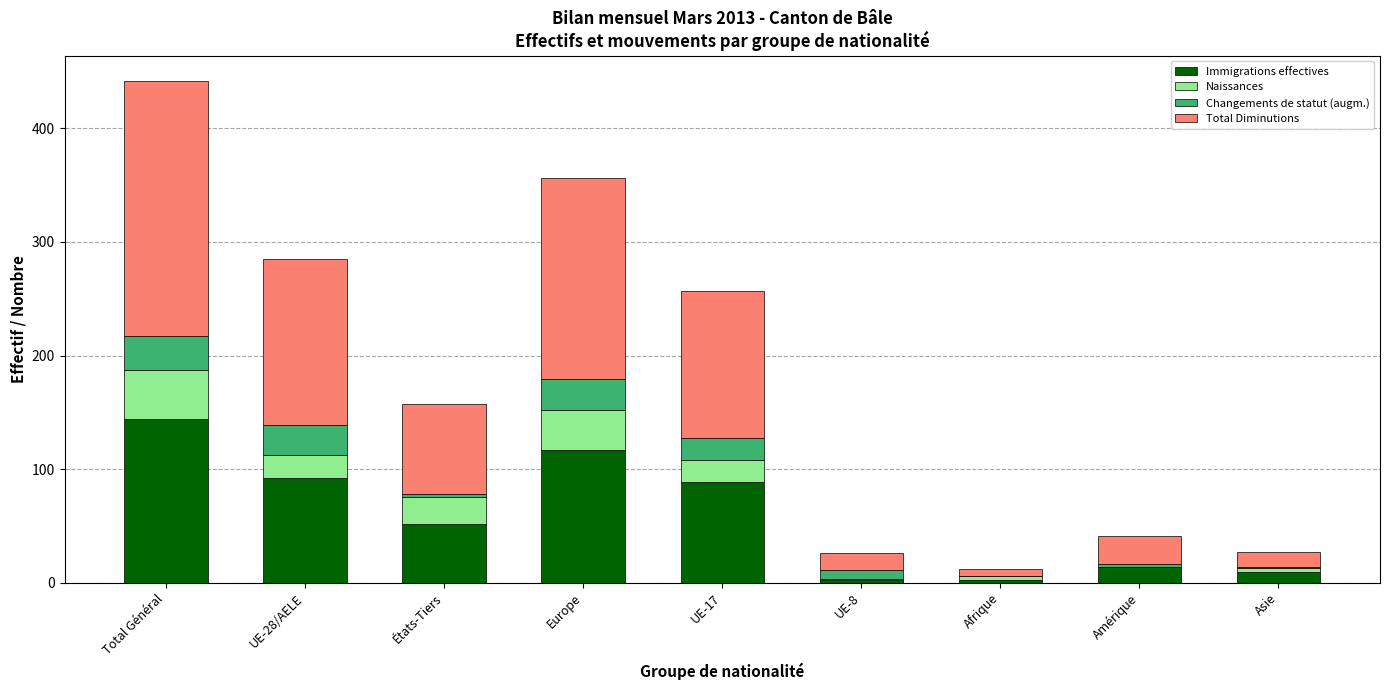

Which category has the highest value in the Immigrations effectives series?

Total Général